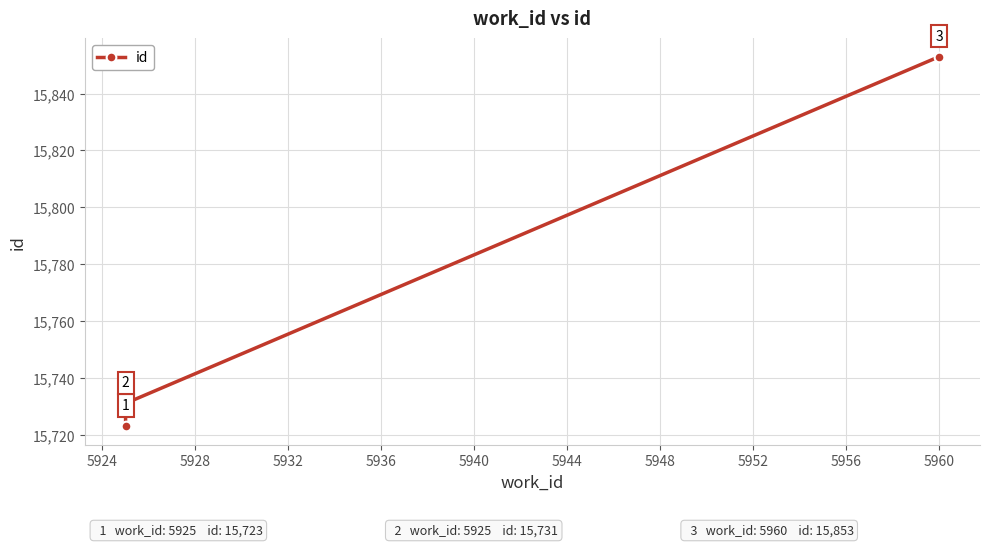

What is the difference between the maximum and minimum values?

130